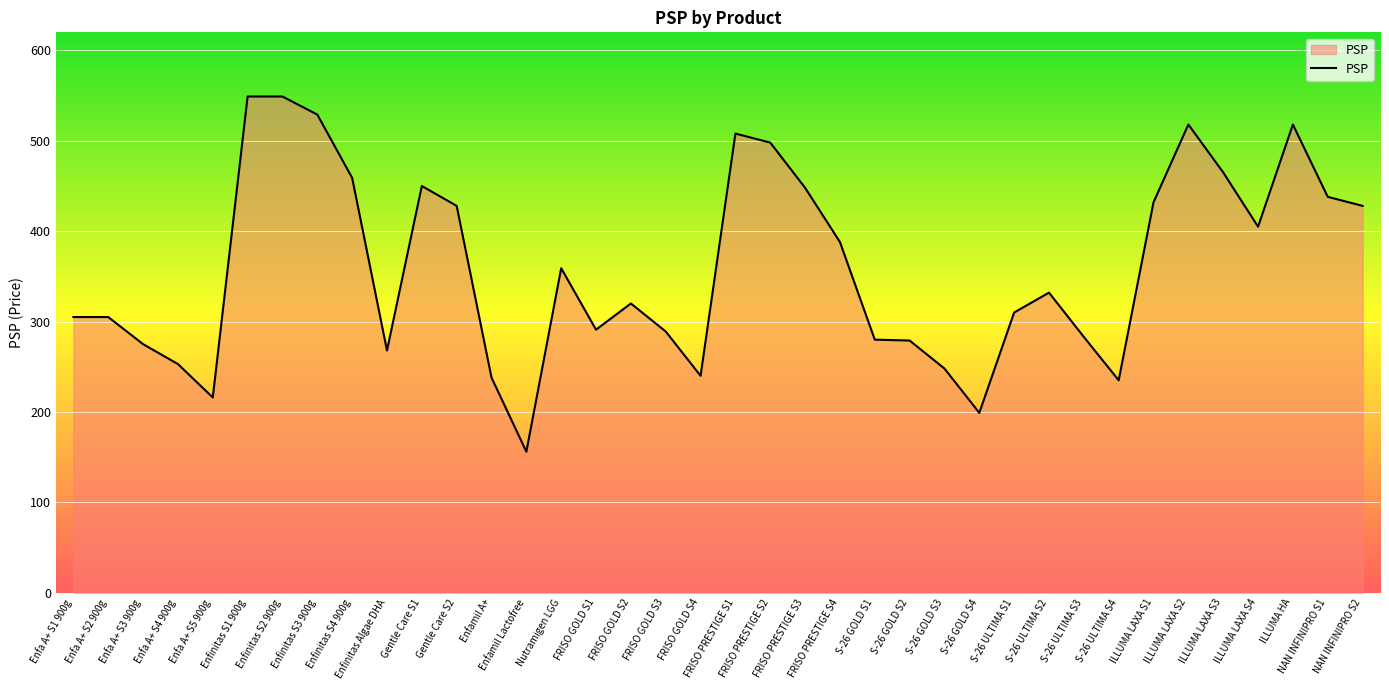

What is the greatest value displayed?

549